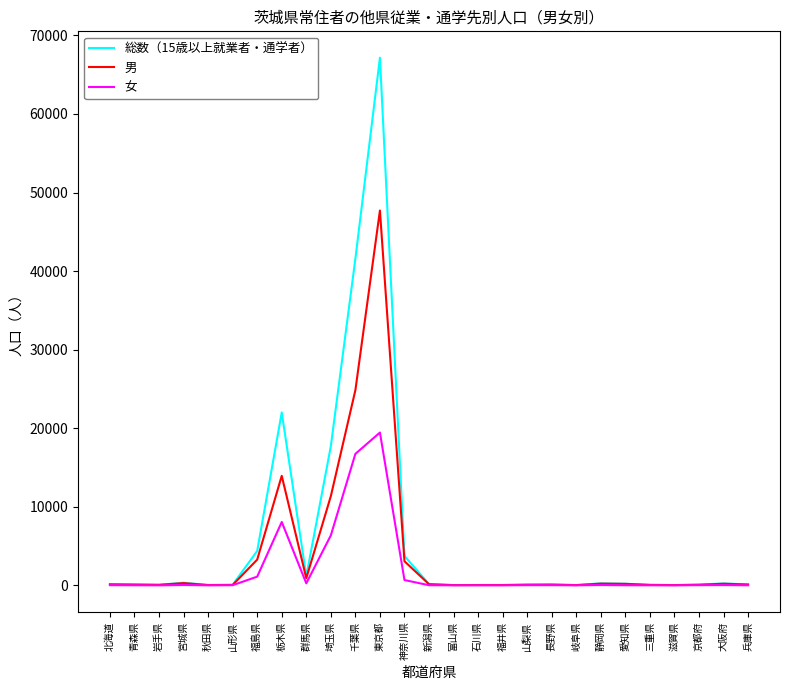

What is the highest value of the 男 series?

47708